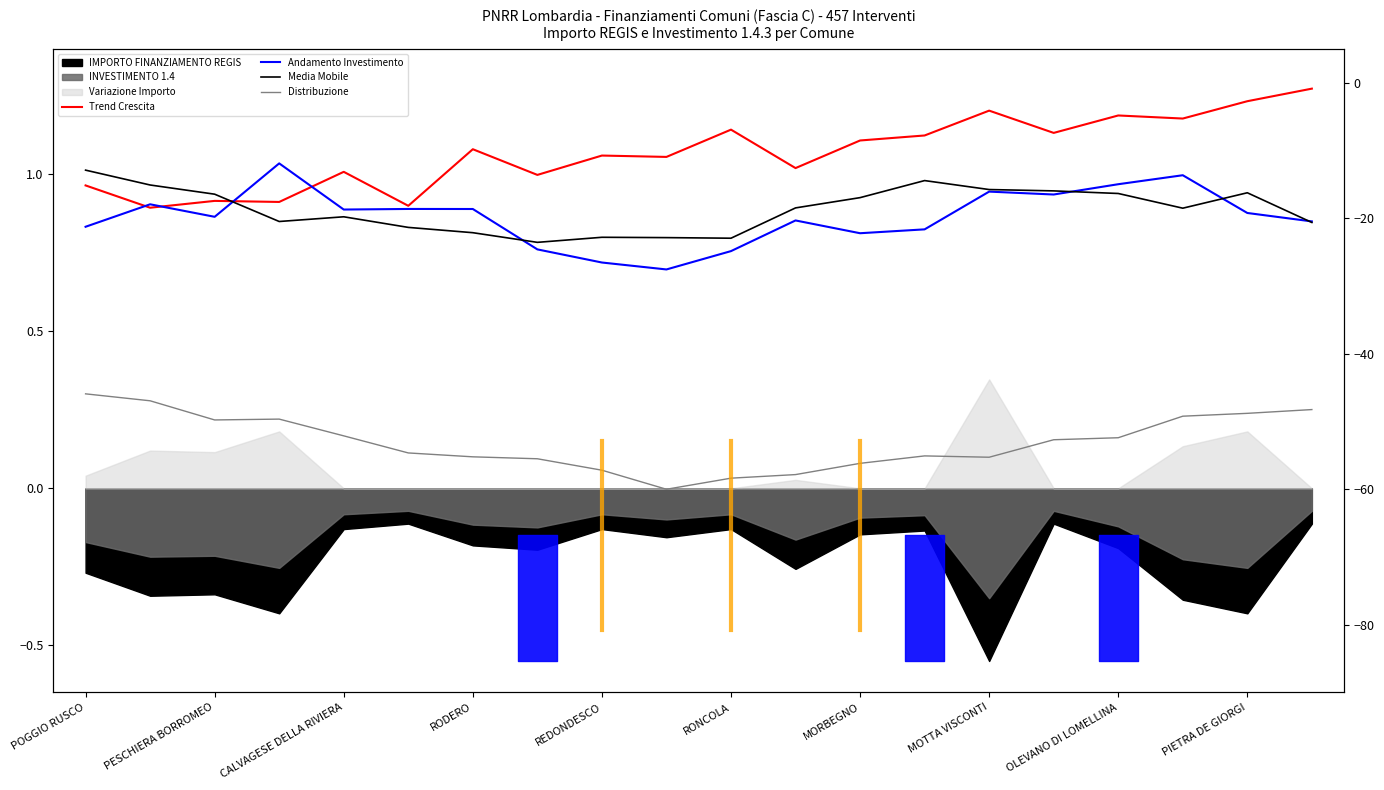

How many values in Distribuzione are above zero?

19